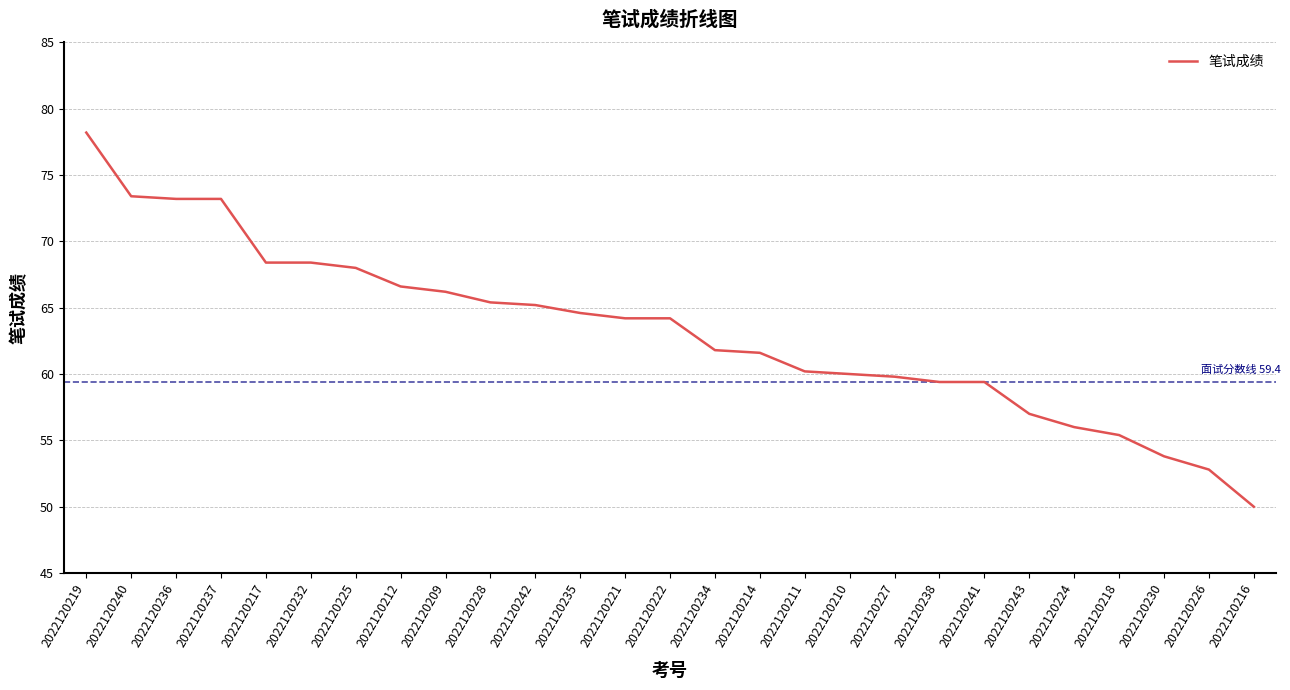

Which label corresponds to the largest value in the chart?

2022120219